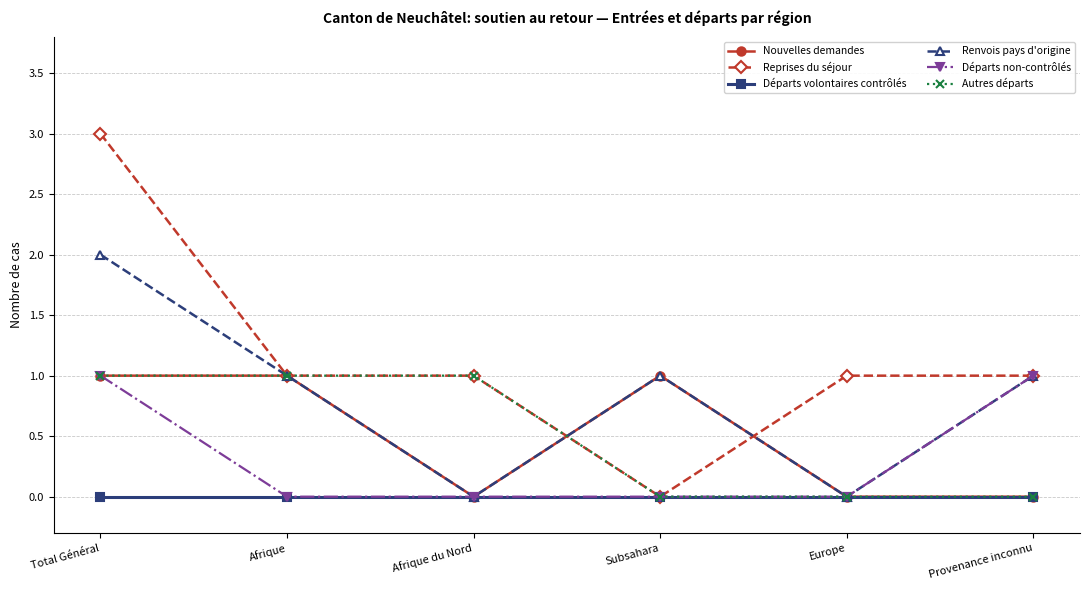

Which series has the widest spread of values?

Reprises du séjour